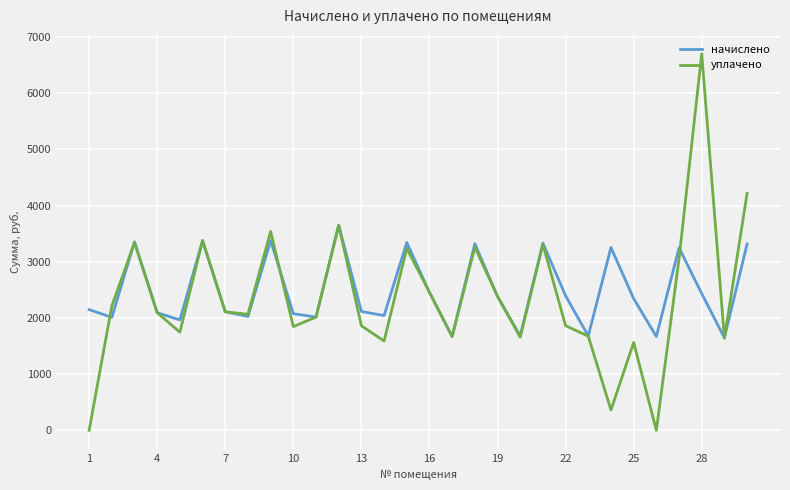

List the series in order of their overall mean, lowest first.

уплачено, начислено